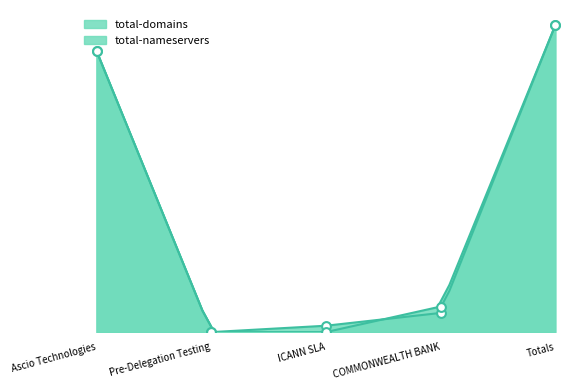

At how many categories does at least one series exceed 5?

2